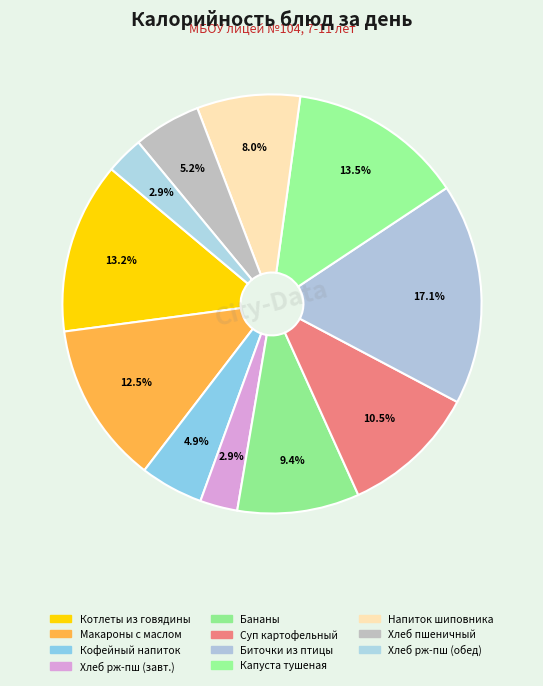

Is there any slice that represents more than half of the pie?

No